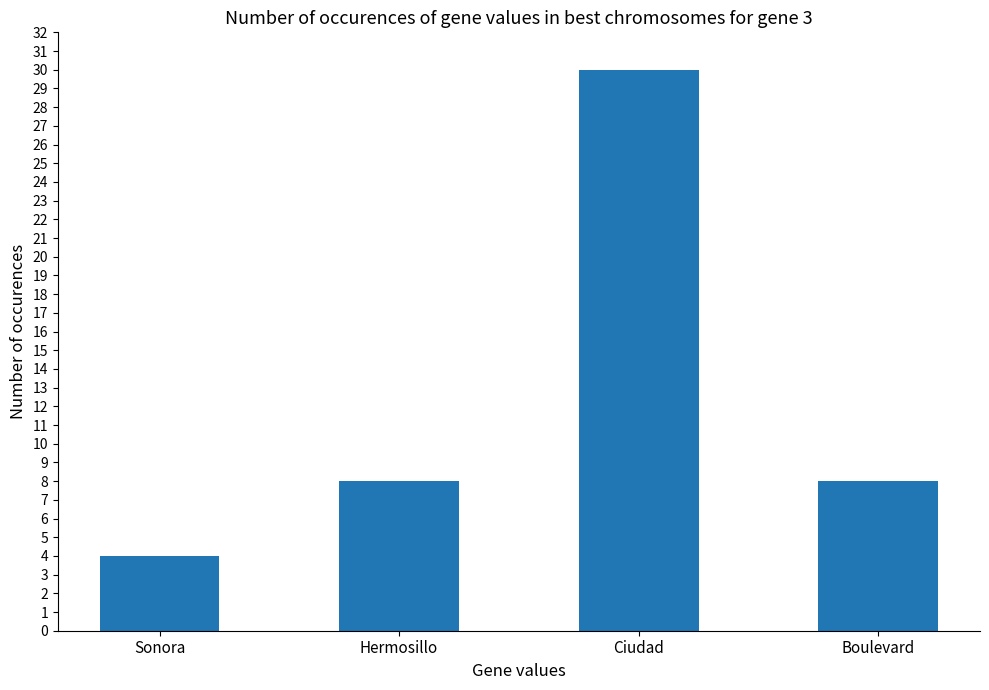

What position from the right is Sonora?

4